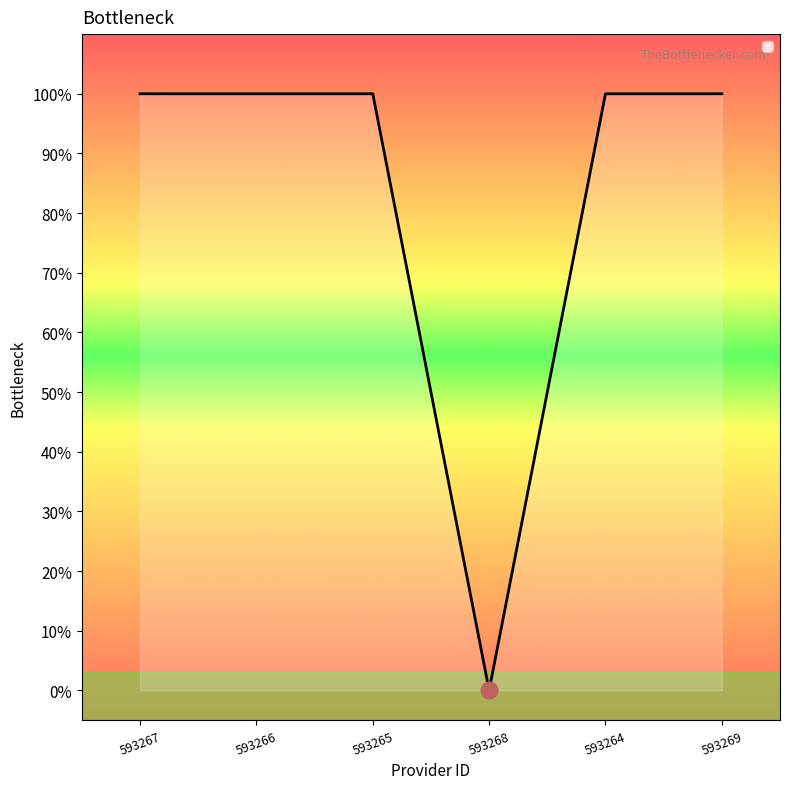

Reading right to left, what are all the values shown in this chart?

1	1	0	1	1	1